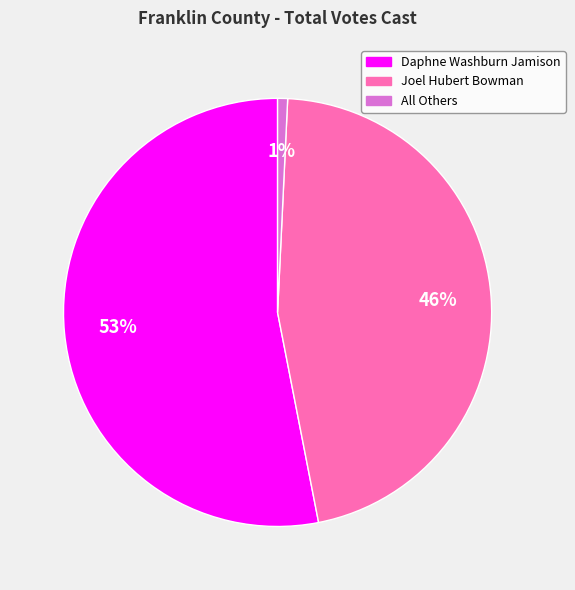

Count the number of slices in the pie.

3